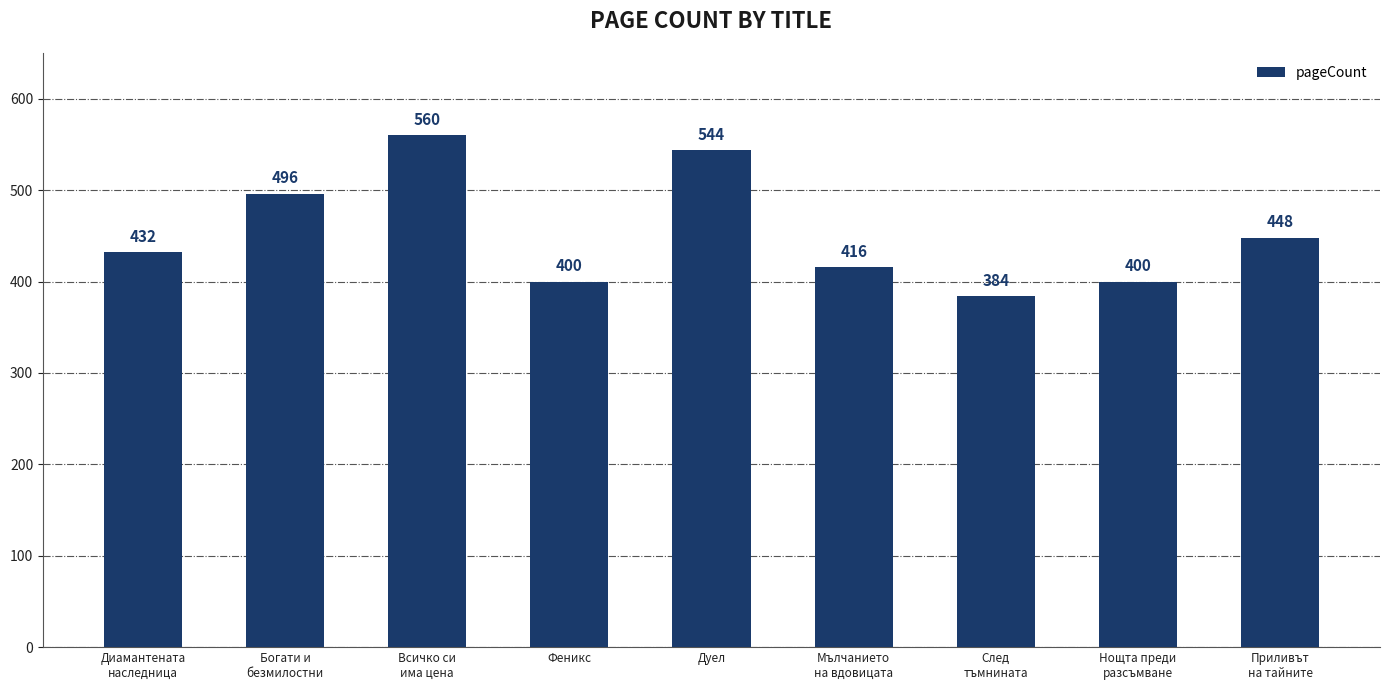

Reading left to right, list all the values displayed in this chart.

432	496	560	400	544	416	384	400	448